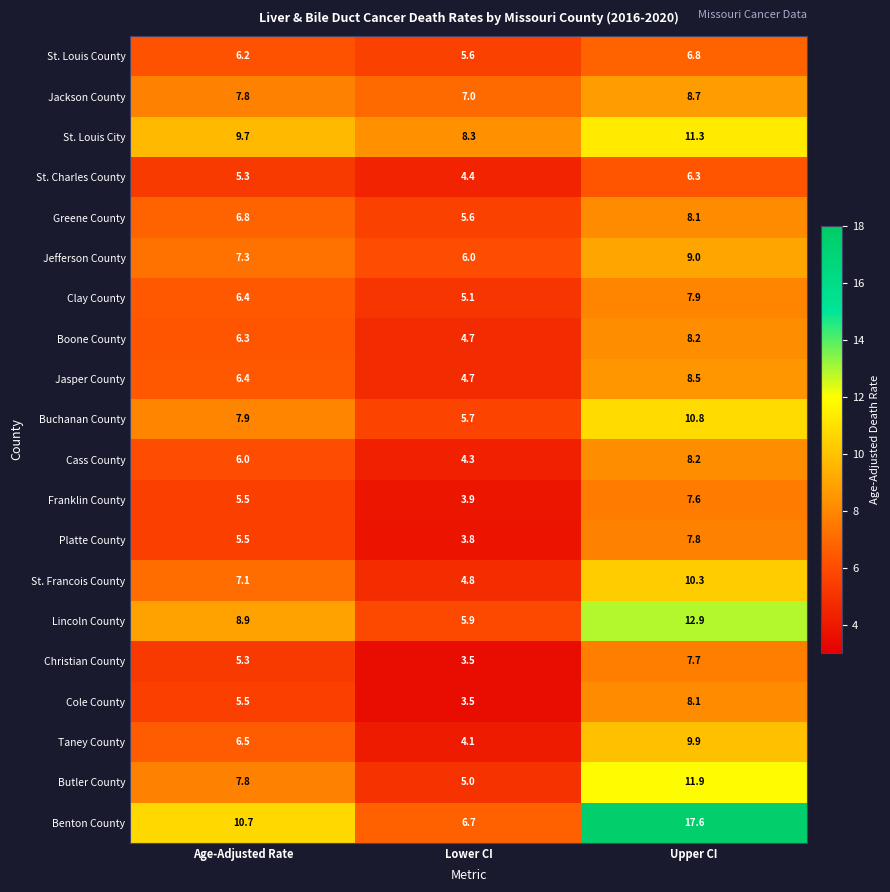

At which category is the sum across all series the highest?

Upper CI